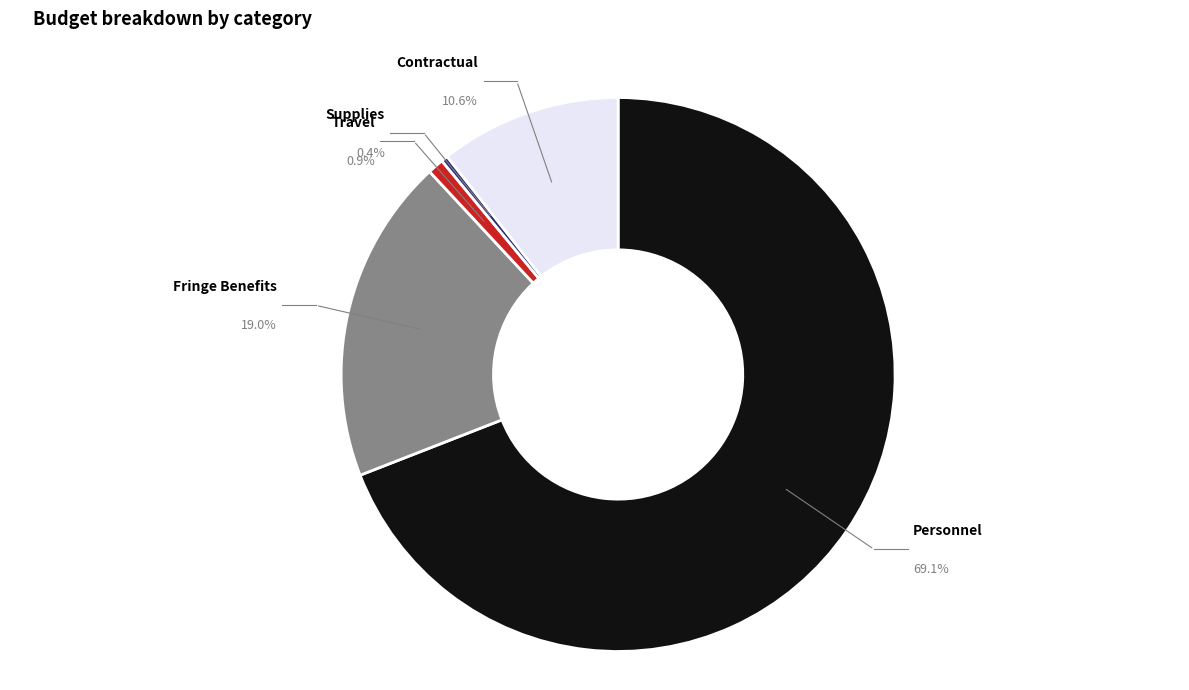

Do Supplies and Fringe Benefits together represent more than half of the pie?

No